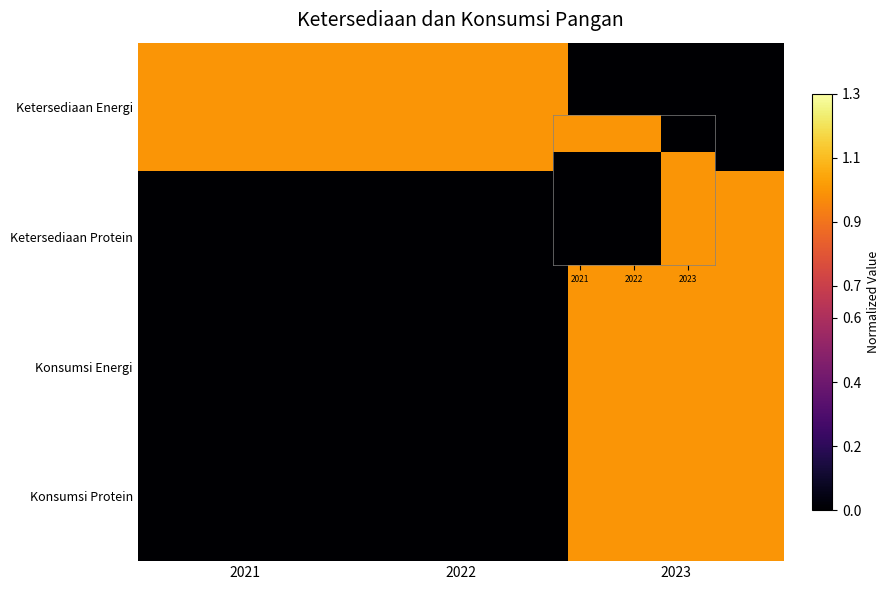

What is the difference between the highest and lowest values at 2023?

1